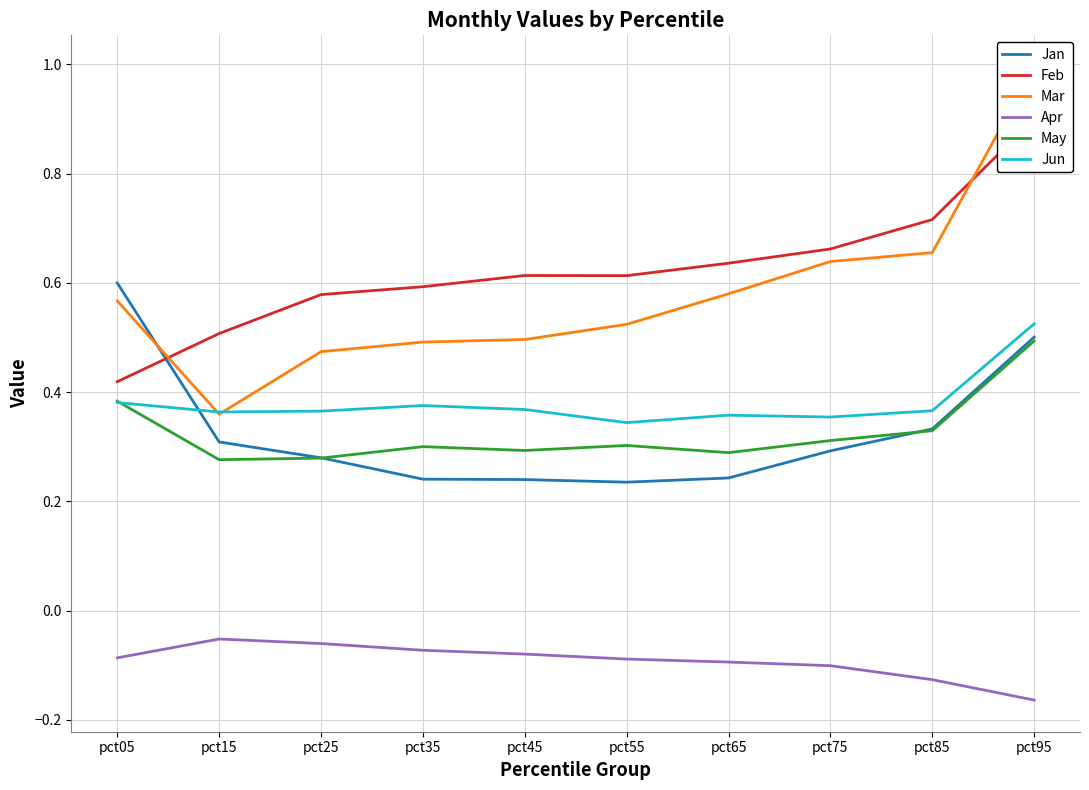

True or false: Mar and Apr intersect in this chart.

False